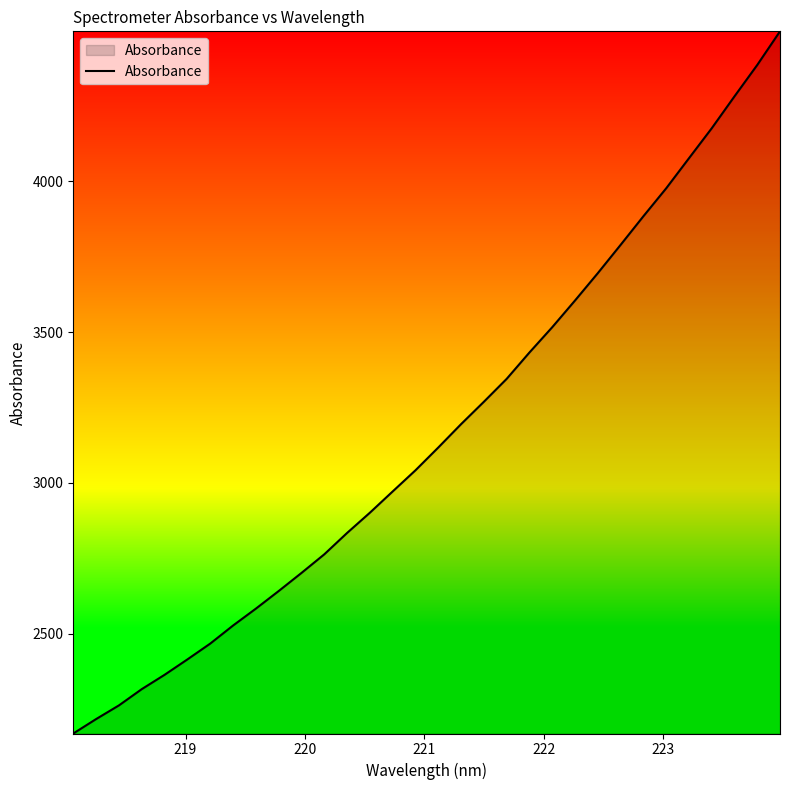

What is the greatest value displayed?

4497.8